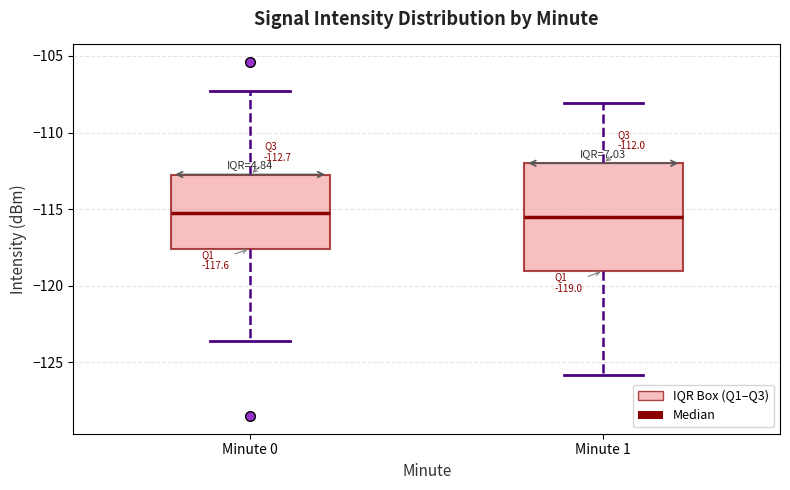

Comparing the boxes themselves (not the whiskers), which one is the tallest?

Minute 1